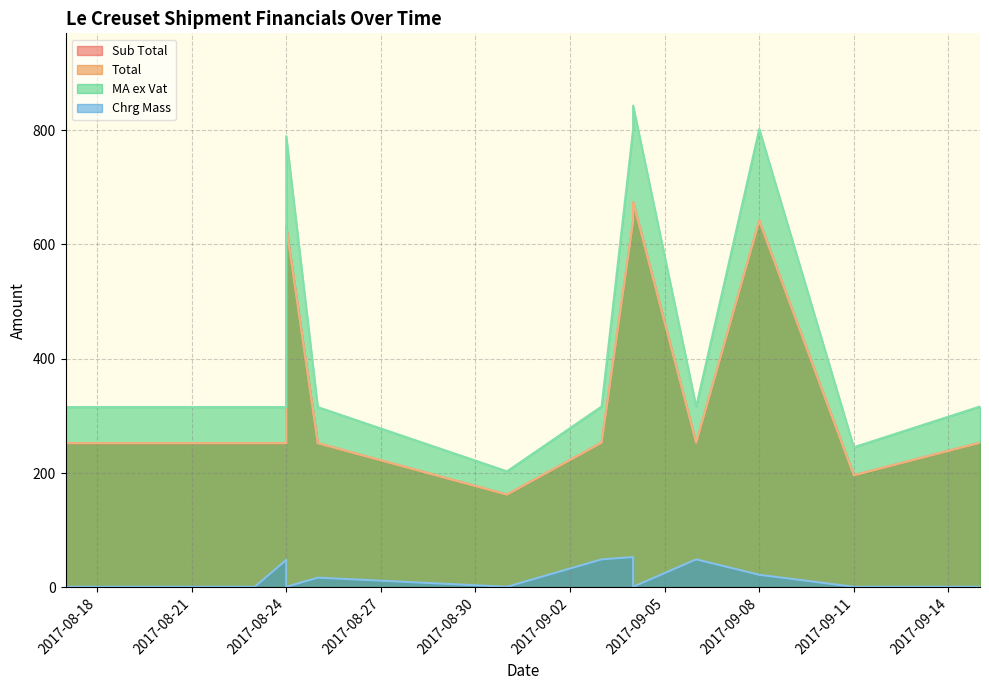

What is the value of the MA ex Vat point at the 7th from the left?

316.4